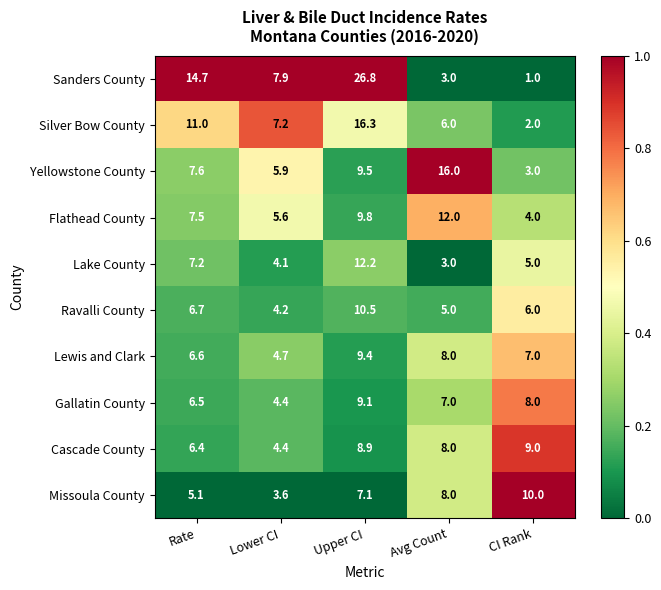

Count the number of data series in this chart.

10